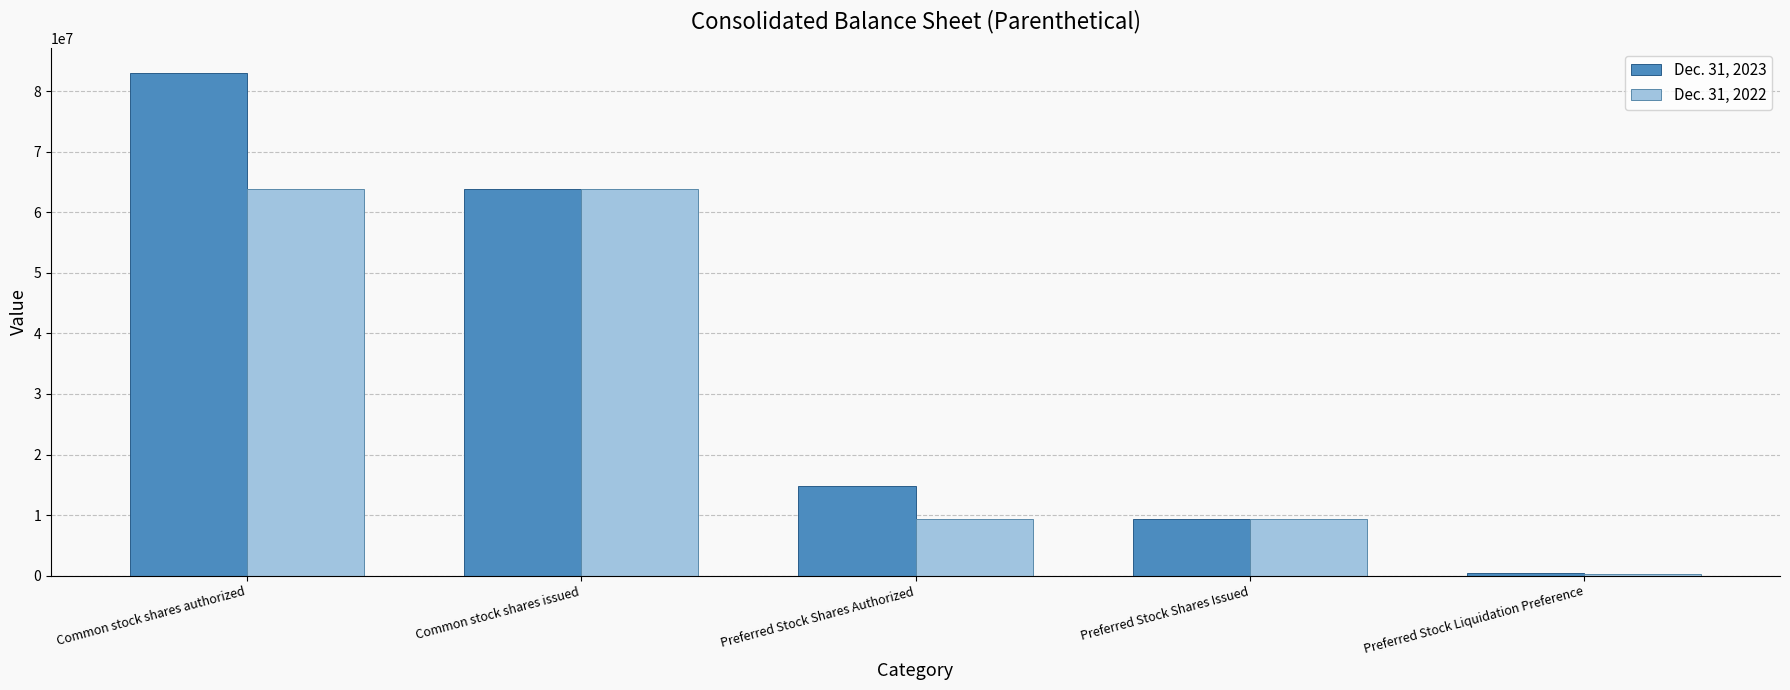

What is the total value across all series at Common stock shares issued?

127624430